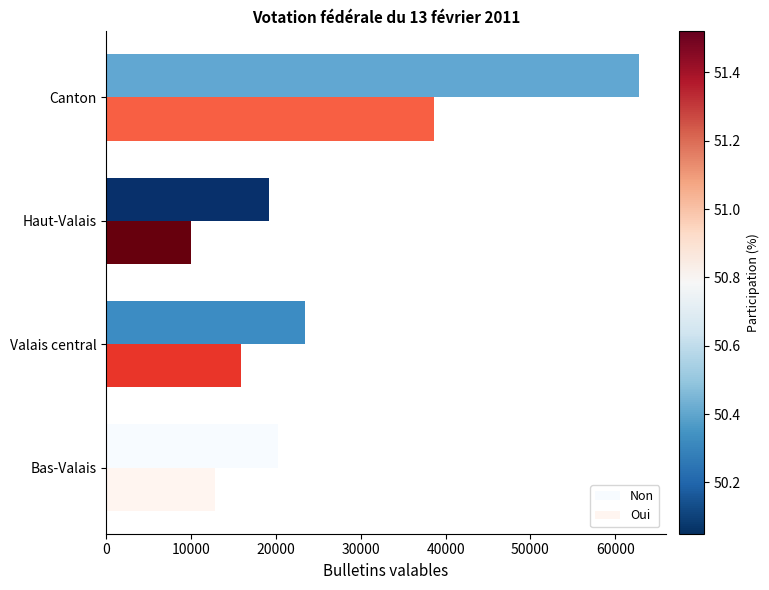

Count the number of data series in this chart.

2